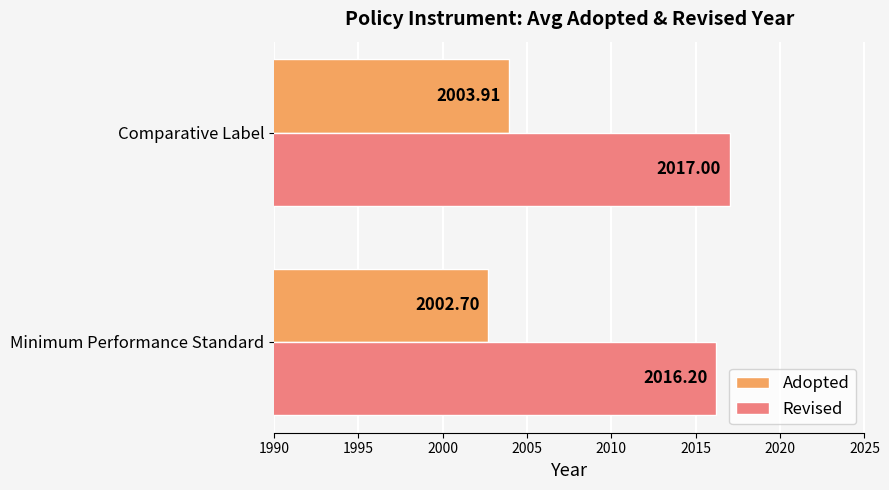

What is the greatest value displayed?

2017.0